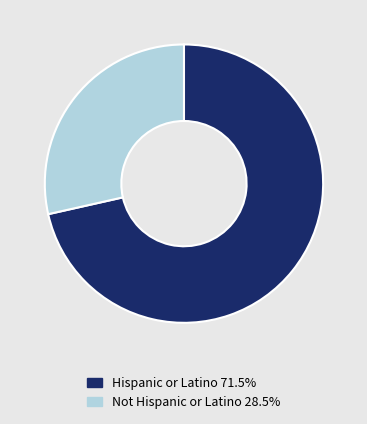

Is there any slice that represents more than half of the pie?

Yes